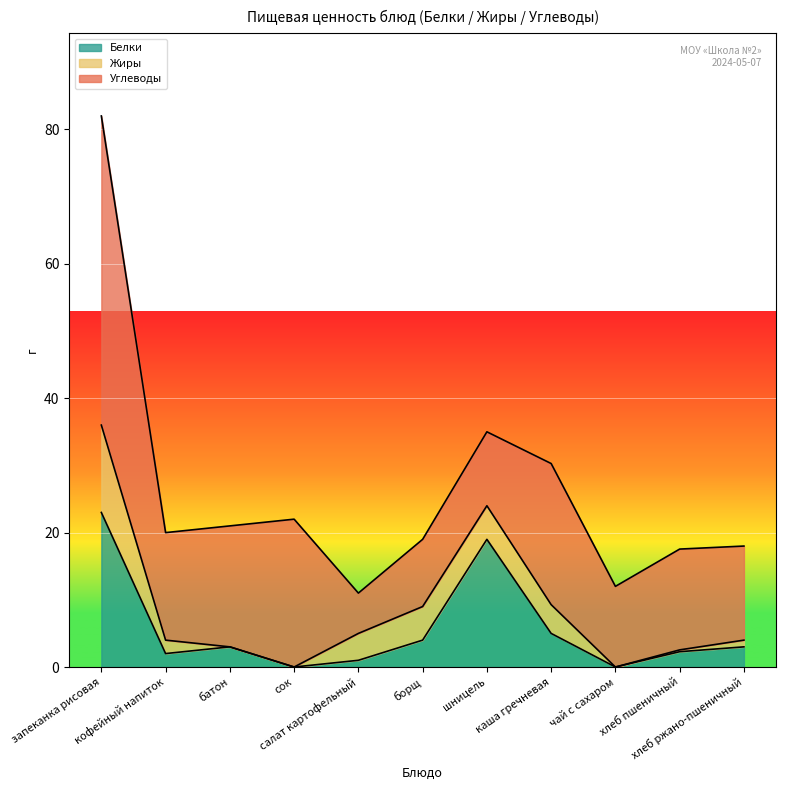

Is the value of Белки at чай с сахаром greater than the value of Углеводы at хлеб ржано-пшеничный?

No